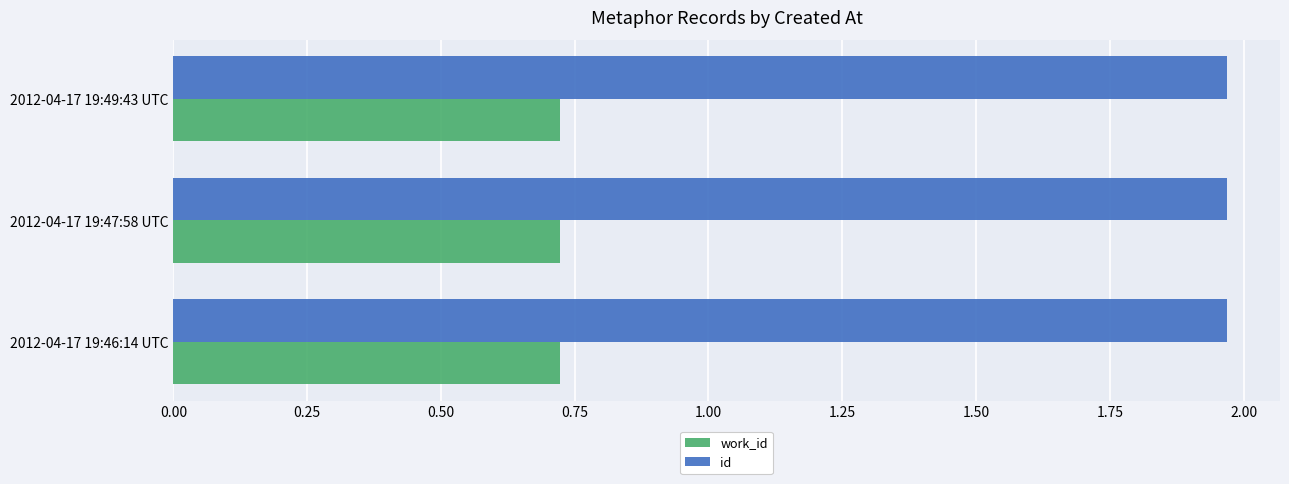

Rank the series by their average value, from lowest to highest.

work_id, id